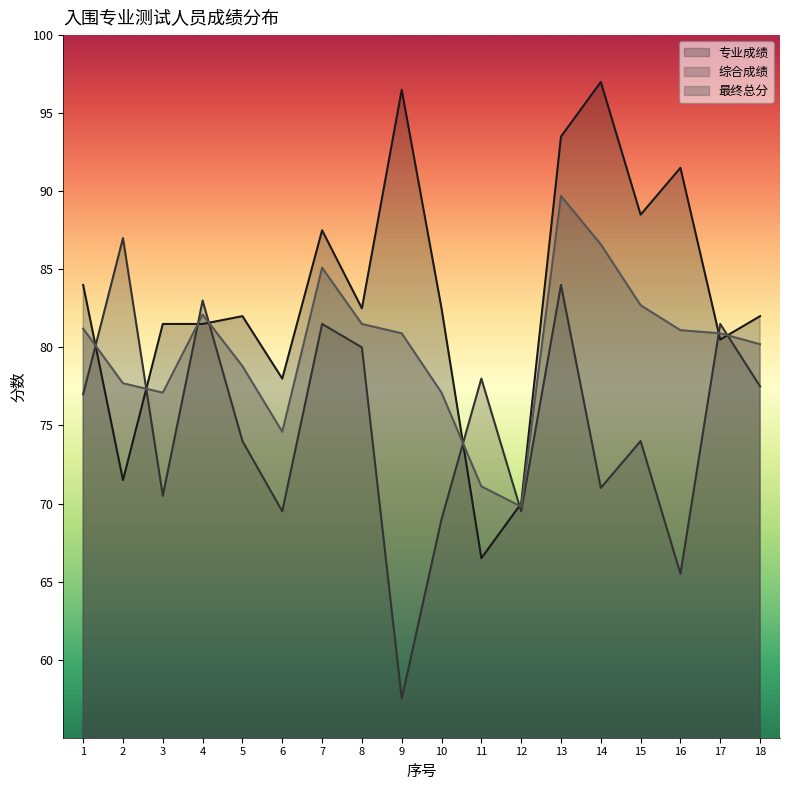

Reading left to right, transcribe all the data shown in this chart.

专业成绩: 84.0	71.5	81.5	81.5	82.0	78.0	87.5	82.5	96.5	82.5	66.5	70.0	93.5	97.0	88.5	91.5	80.5	82.0
综合成绩: 77.0	87.0	70.5	83.0	74.0	69.5	81.5	80.0	57.5	69.0	78.0	69.5	84.0	71.0	74.0	65.5	81.5	77.5
最终总分: 81.2	77.7	77.1	82.1	78.8	74.6	85.1	81.5	80.9	77.1	71.1	69.8	89.7	86.6	82.7	81.1	80.9	80.2